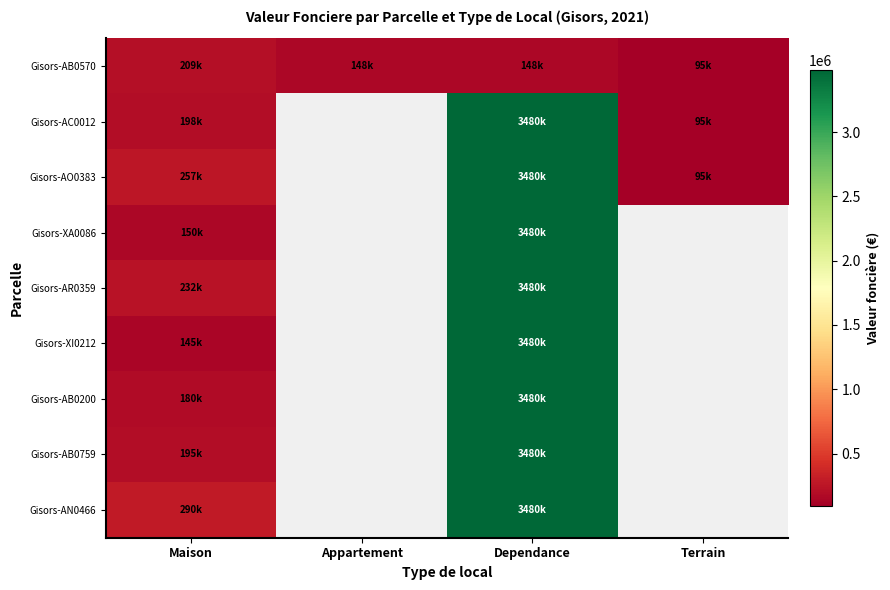

Rank the series by their maximum value, from lowest to highest.

Gisors-AB0570, Gisors-AC0012, Gisors-AO0383, Gisors-XA0086, Gisors-AR0359, Gisors-XI0212, Gisors-AB0200, Gisors-AB0759, Gisors-AN0466